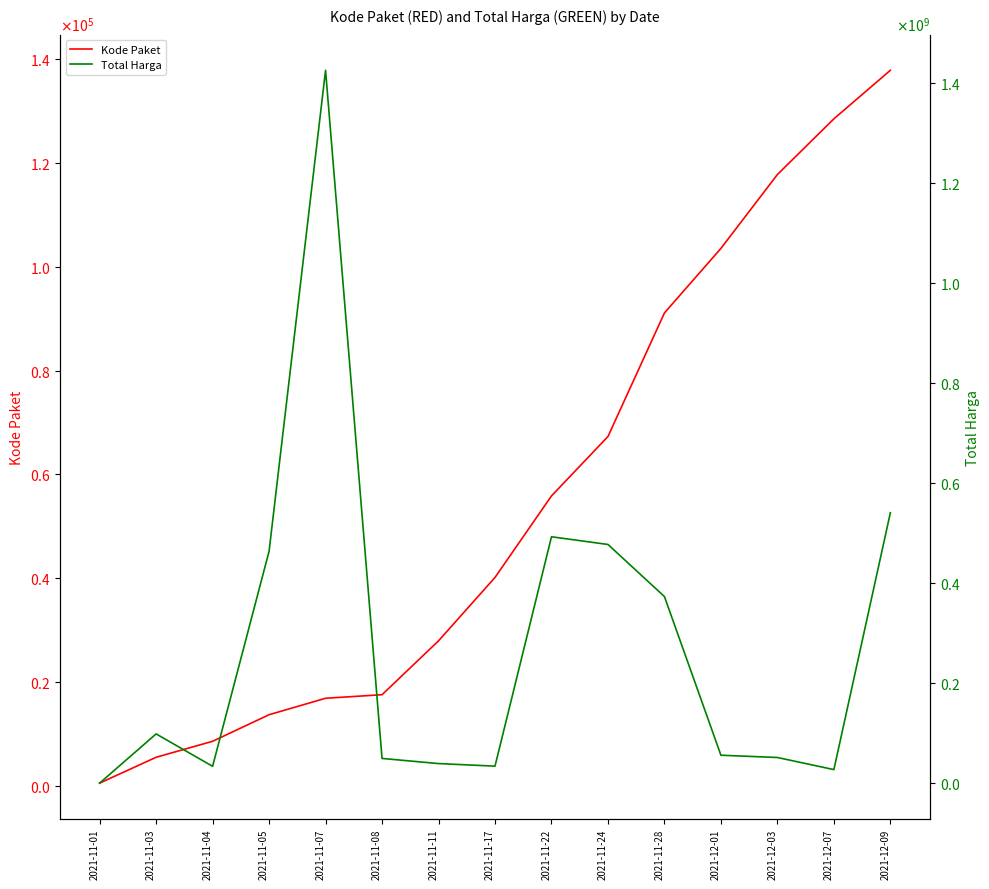

Reading left to right, list all the values displayed in this chart.

Kode Paket: 464	5449	8530	13652	16823	17509	27891	40112	55826	67279	91101	103541	117783	128516	137876
Total Harga: 333600	98772570	34000000	464002100	1425867900	49730040	39440000	34292000	493000000	477600000	373404000	56152800	51601000	27412000	541071000